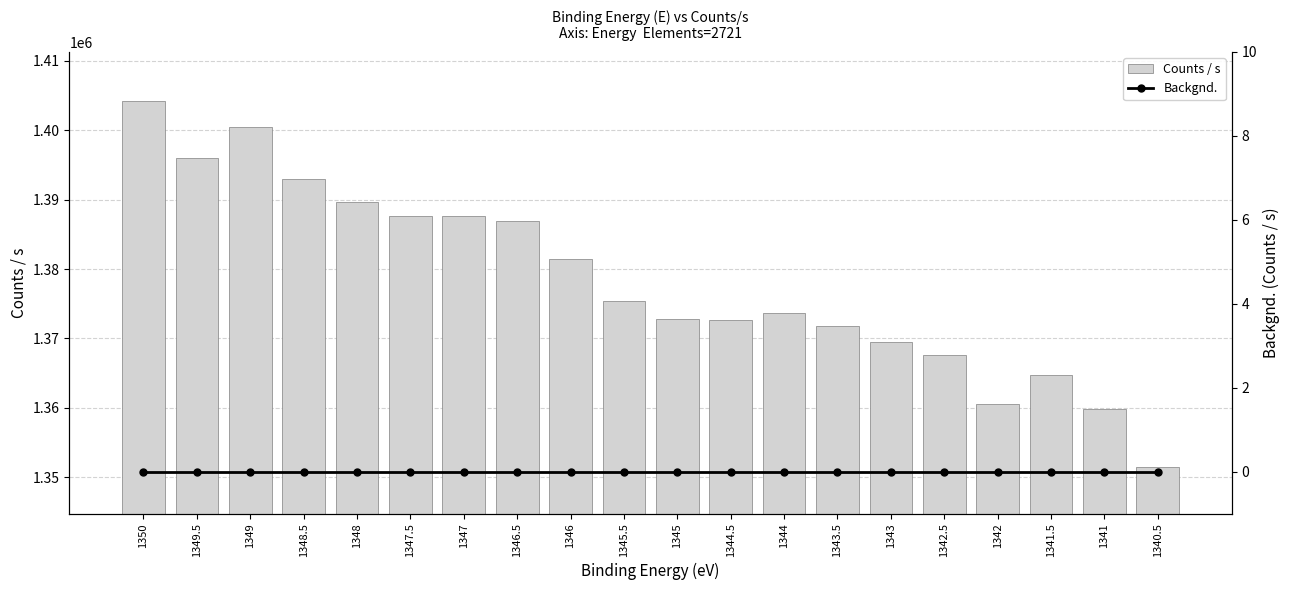

What are all the series names shown in the legend?

Counts / s, Backgnd.